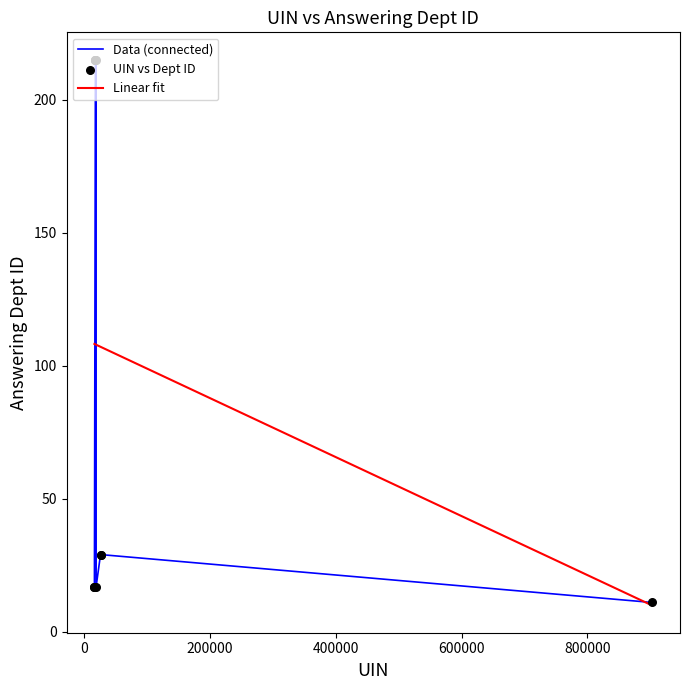

What is the smallest value displayed?

9.9